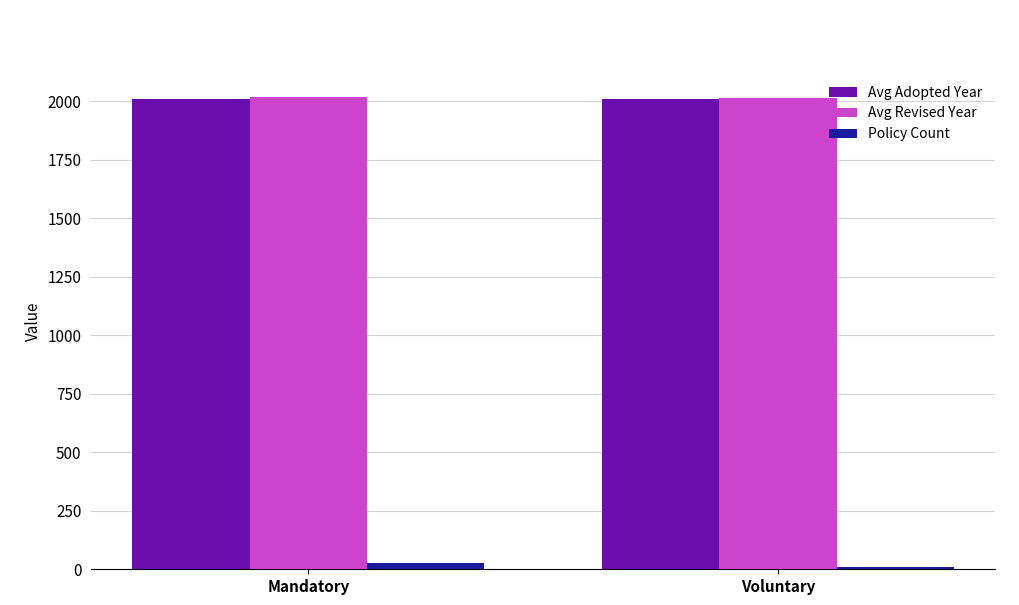

How many bars are there in total?

6